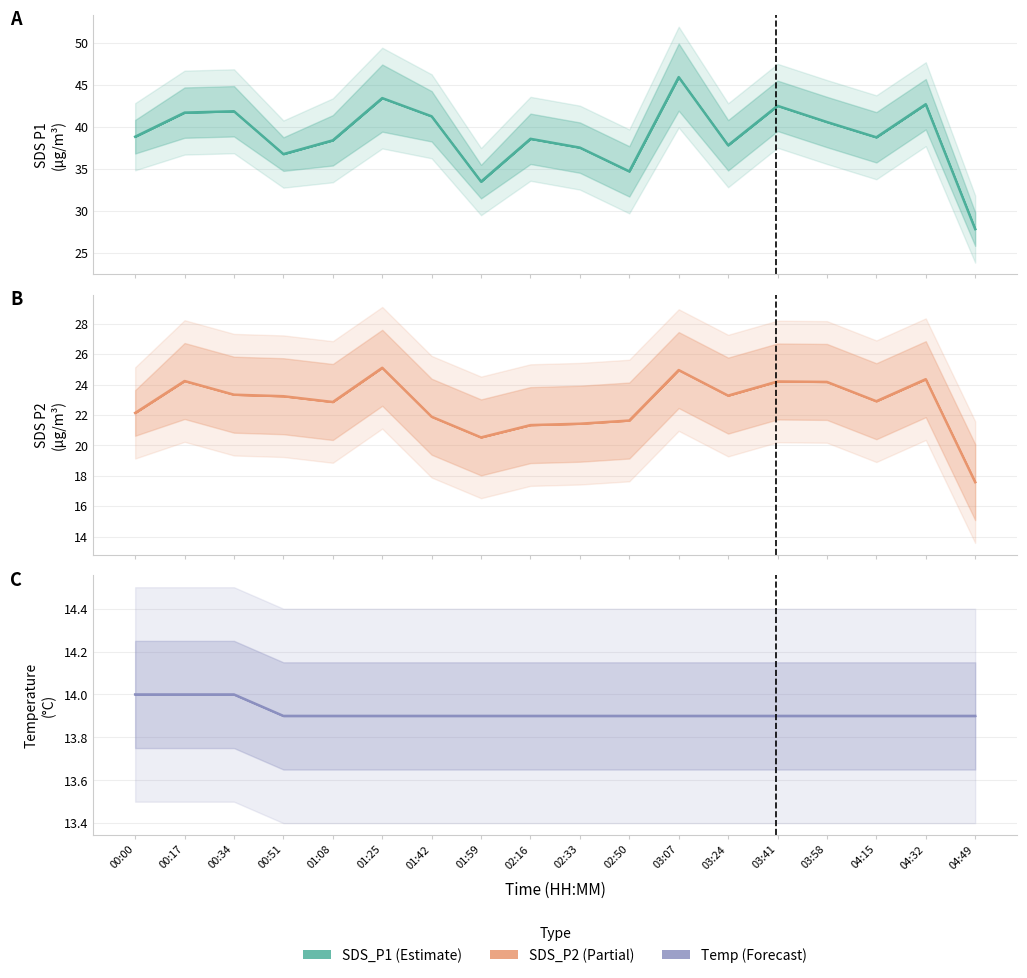

True or false: SDS_P1 has more than 2 interior local peaks.

True